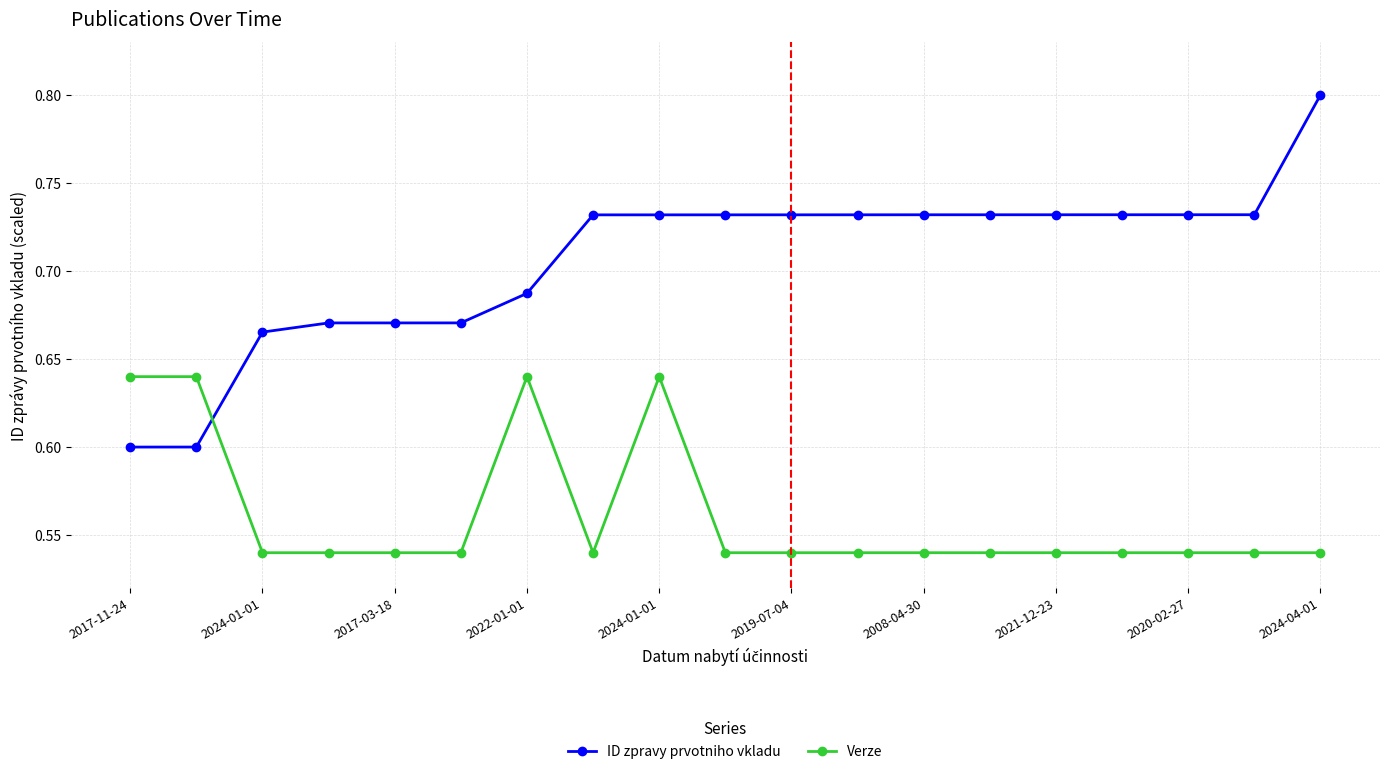

True or false: Verze and ID zpravy prvotniho vkladu intersect in this chart.

True